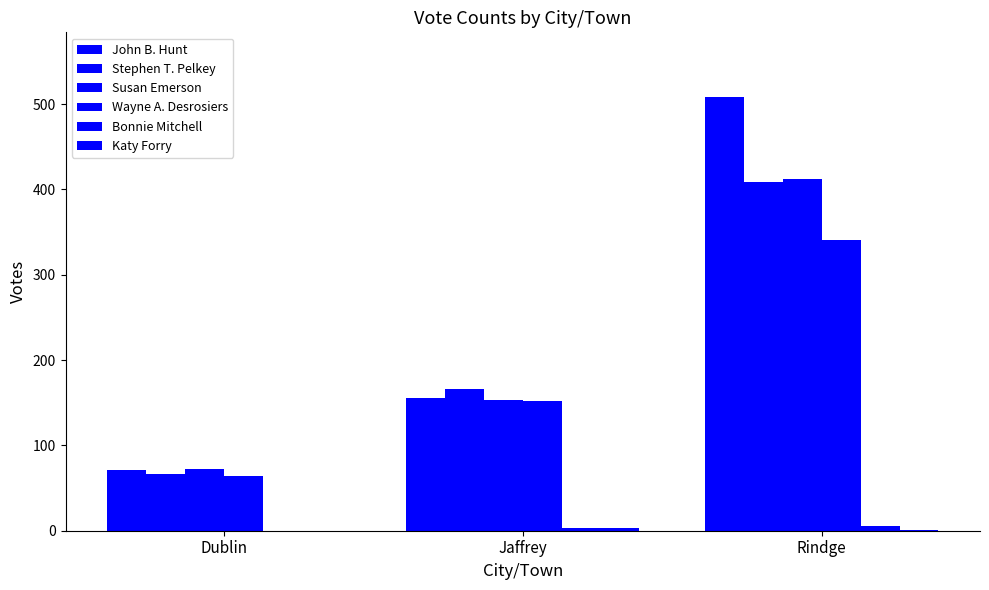

At which category does the chart reach its peak across all series?

Rindge